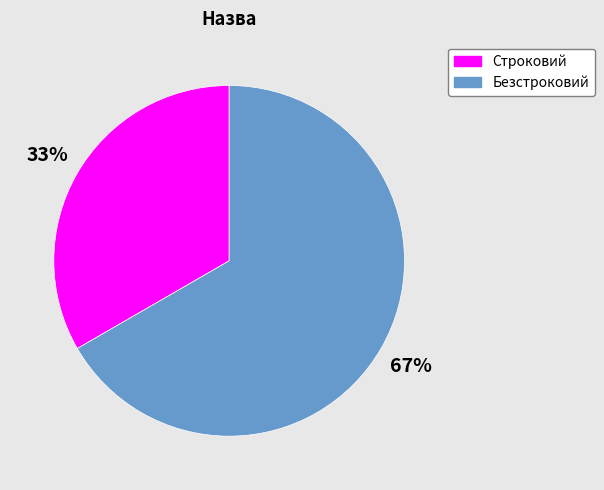

Between Строковий and Безстроковий, which is larger?

Безстроковий